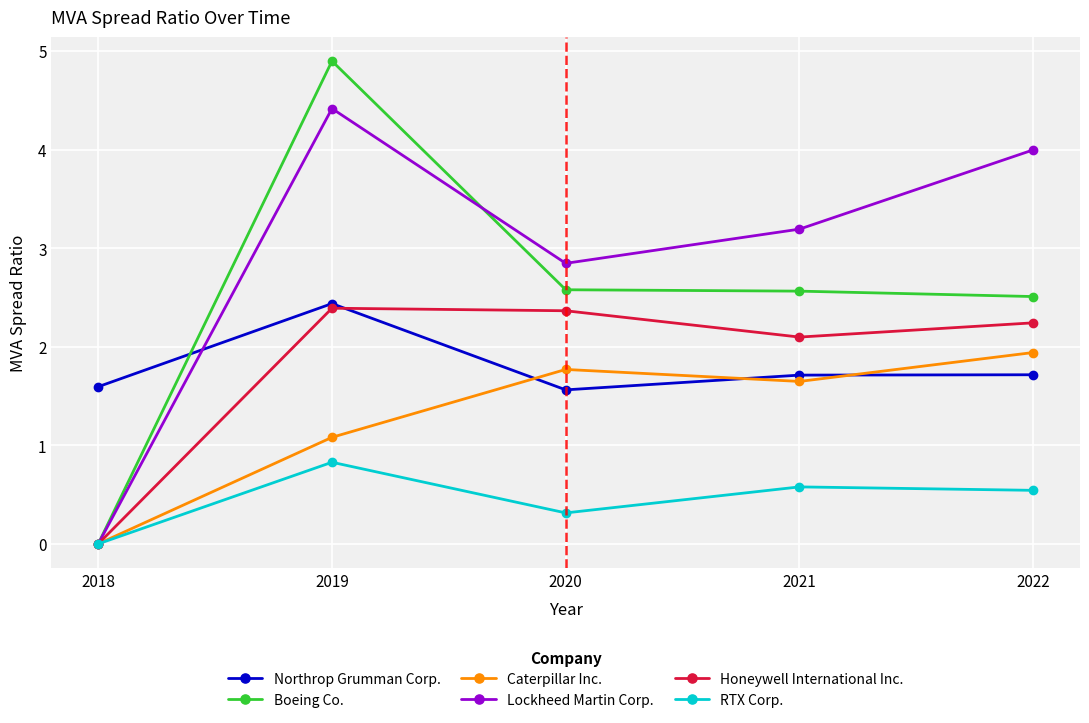

Reading right to left, transcribe all the data shown in this chart.

Northrop Grumman Corp.: 2022=1.7	2021=1.7	2020=1.6	2019=2.4	2018=1.6
Boeing Co.: 2022=2.5	2021=2.6	2020=2.6	2019=4.9	2018=0.0
Caterpillar Inc.: 2022=1.9	2021=1.6	2020=1.8	2019=1.1	2018=0.0
Lockheed Martin Corp.: 2022=4.0	2021=3.2	2020=2.8	2019=4.4	2018=0.0
Honeywell International Inc.: 2022=2.2	2021=2.1	2020=2.4	2019=2.4	2018=0.0
RTX Corp.: 2022=0.5	2021=0.6	2020=0.3	2019=0.8	2018=0.0